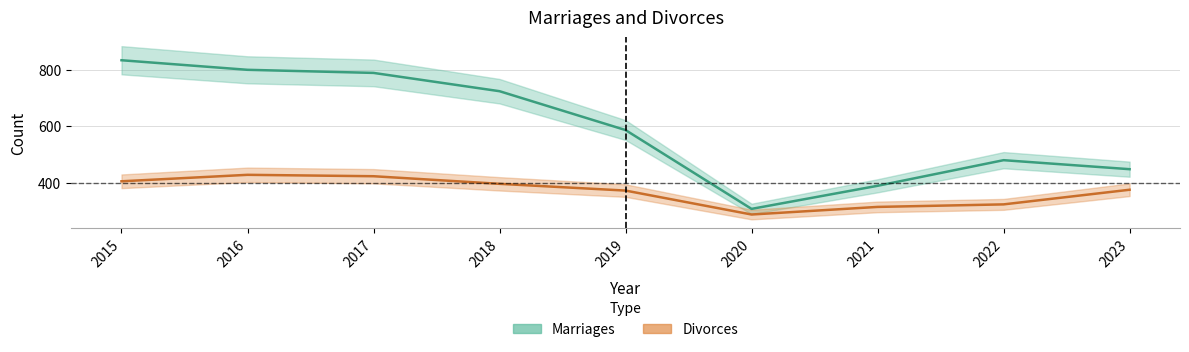

How many interior local valleys does the Divorces series have?

1